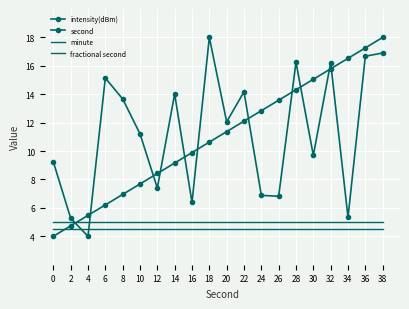

The minute series shows 4.5 at 24. True or false?

True